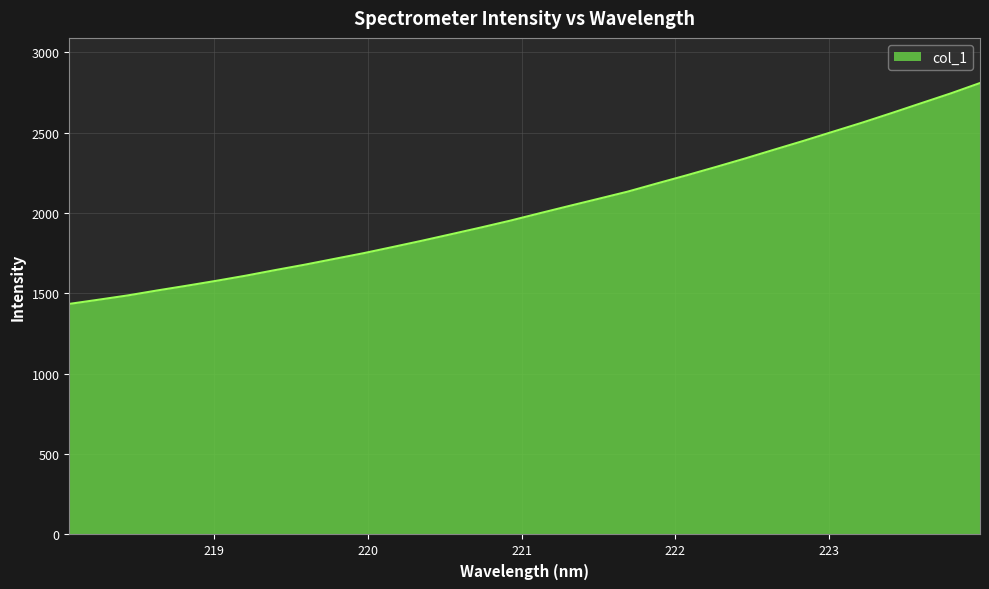

What is the smallest value displayed?

1434.3